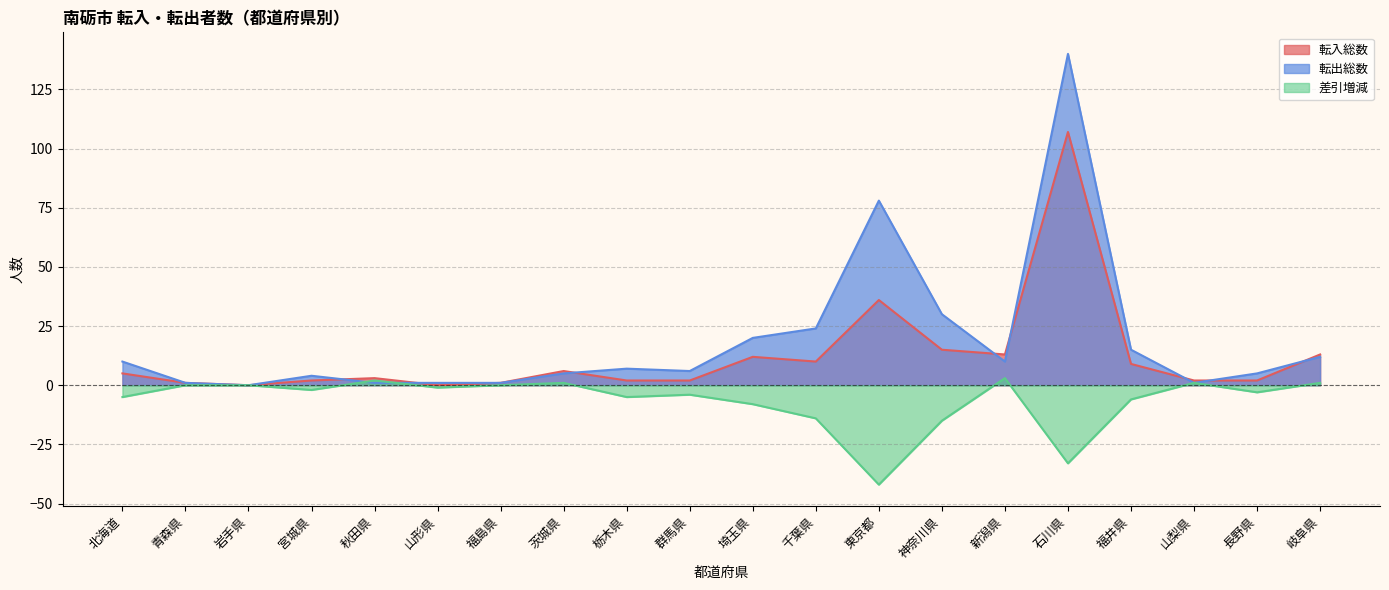

Rank the series by their maximum value, from lowest to highest.

差引増減, 転入総数, 転出総数